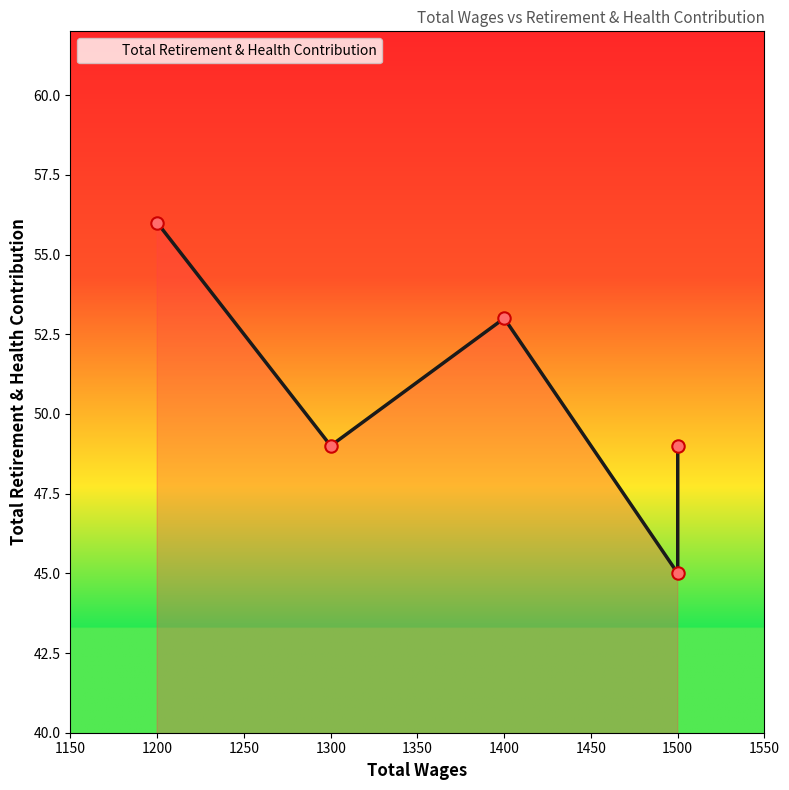

What is the ratio of the value at 1500.0 to the value at 1200.0?

0.9